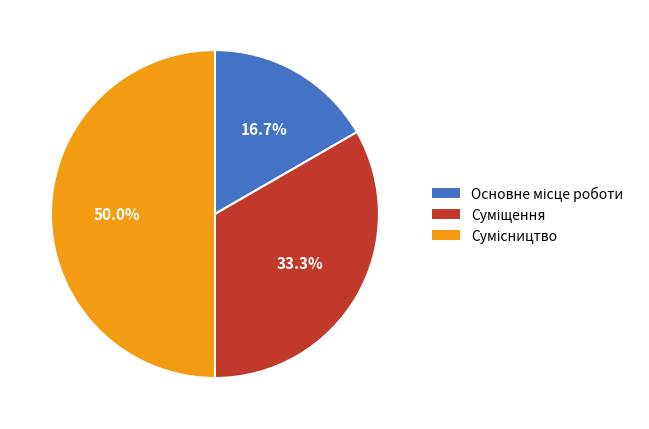

How many slices are in this pie chart?

3